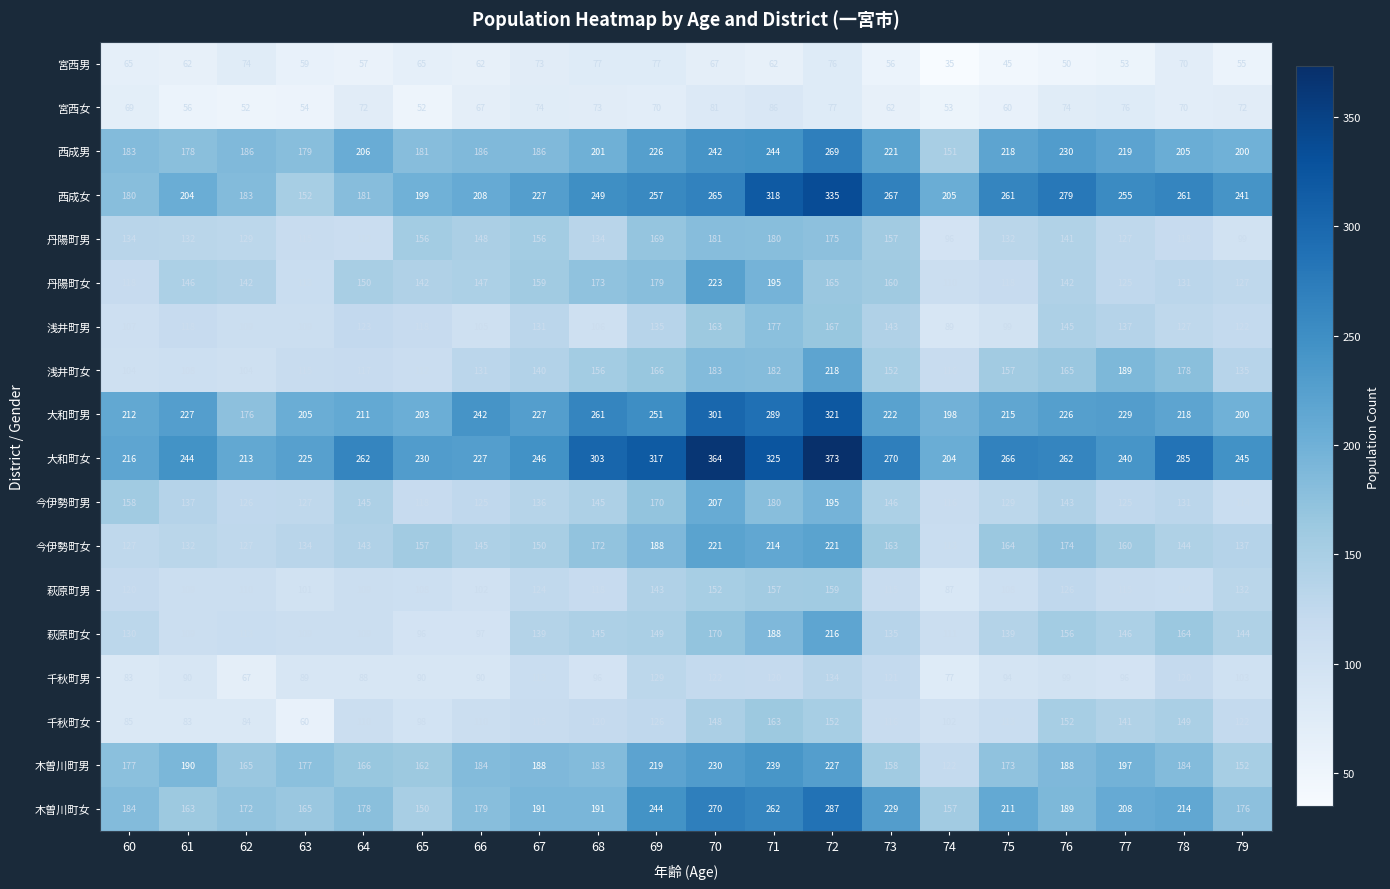

The value of 宮西女 at 70 is 22. True or false?

False